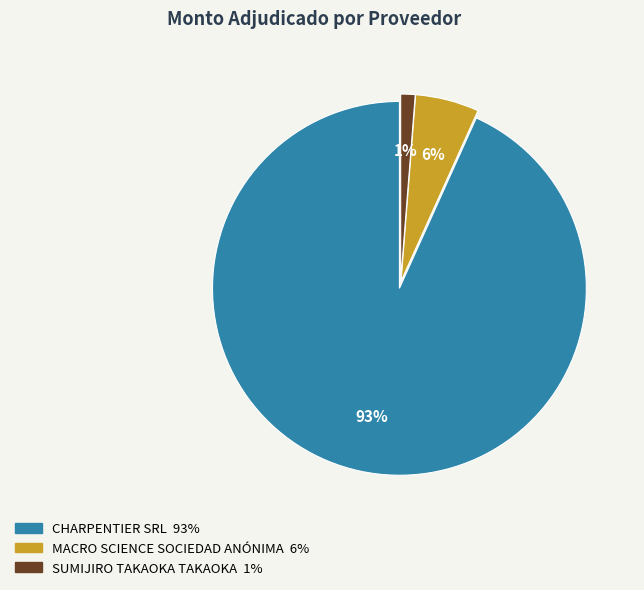

True or false: MACRO SCIENCE SOCIEDAD ANÓNIMA accounts for 13% of the total.

False